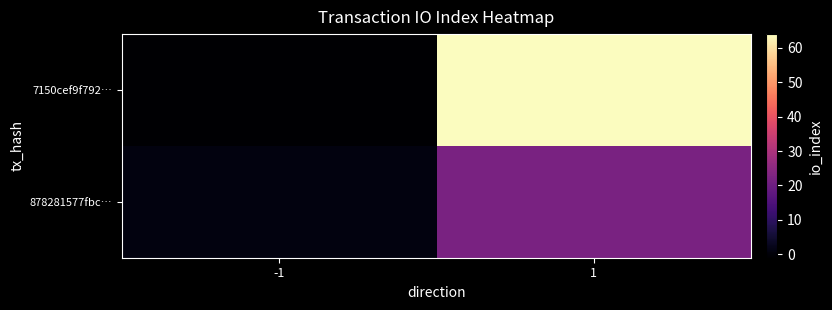

Which series has the largest total across all categories?

7150cef9f792…